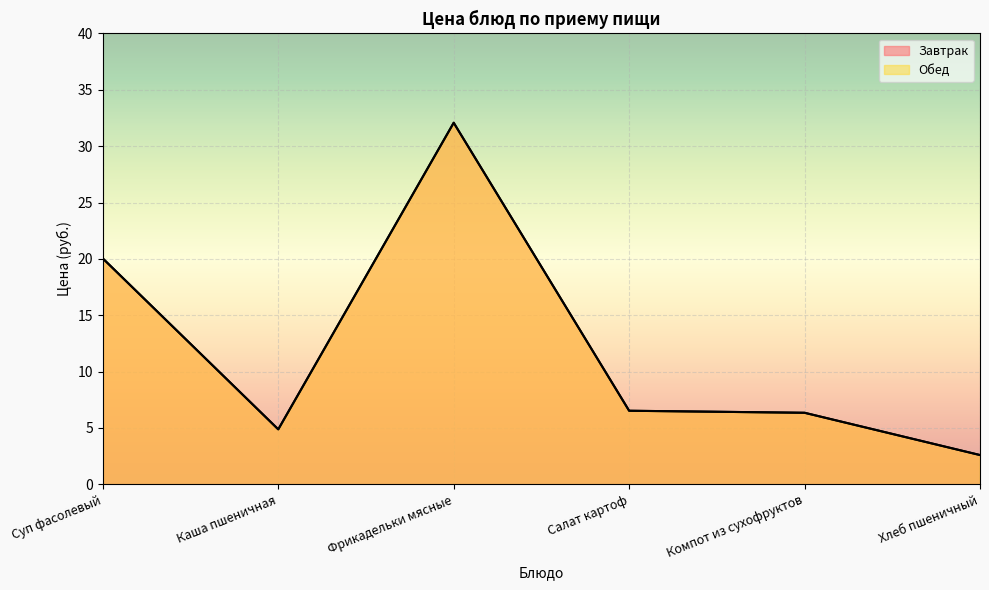

Where does the Обед series first go above 6?

Суп фасолевый